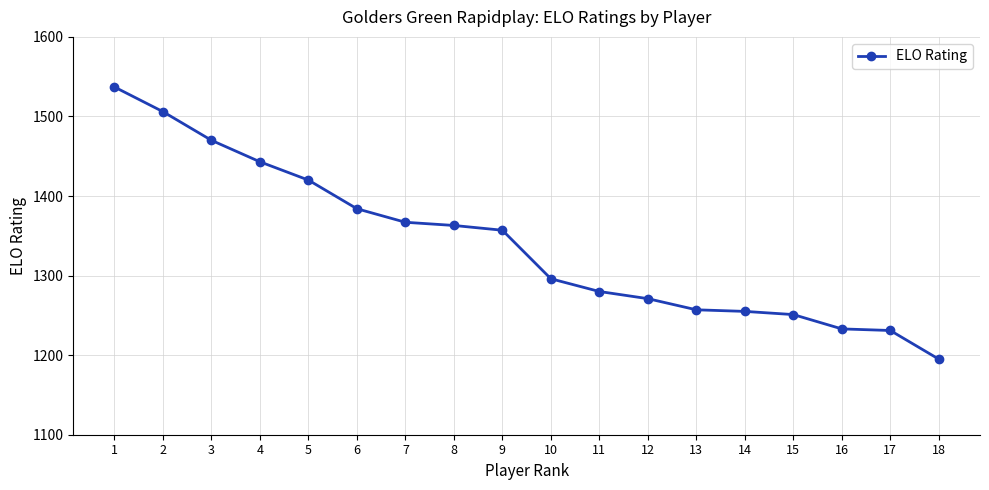

True or false: the data has more than 1 interior local peaks.

False